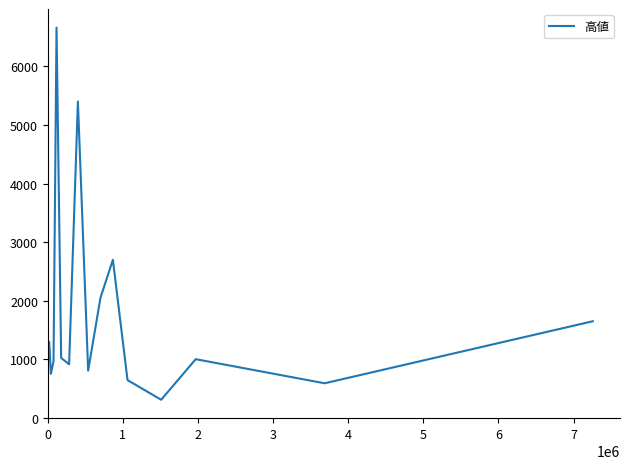

What is the maximum value shown in the chart?

6660